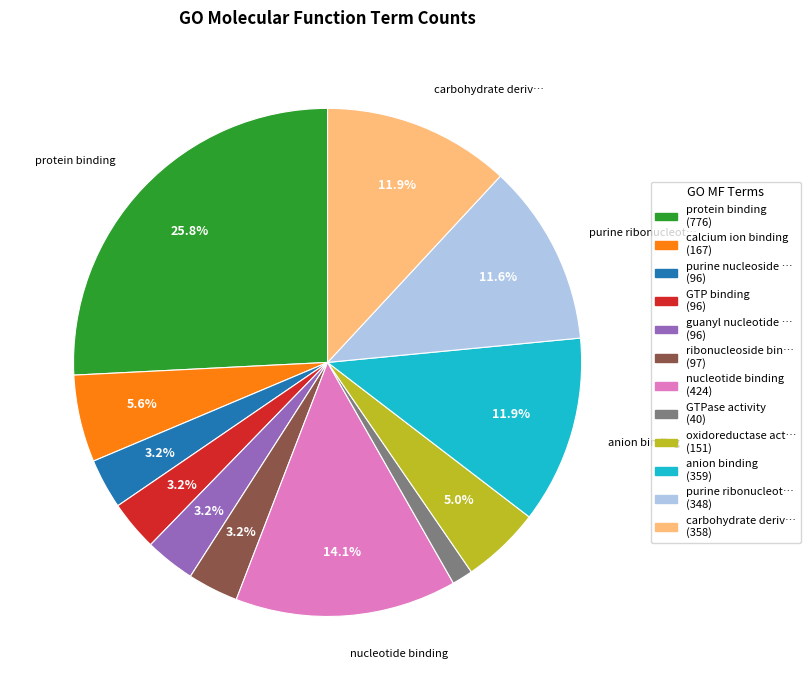

Which slice is the largest?

protein binding (776)